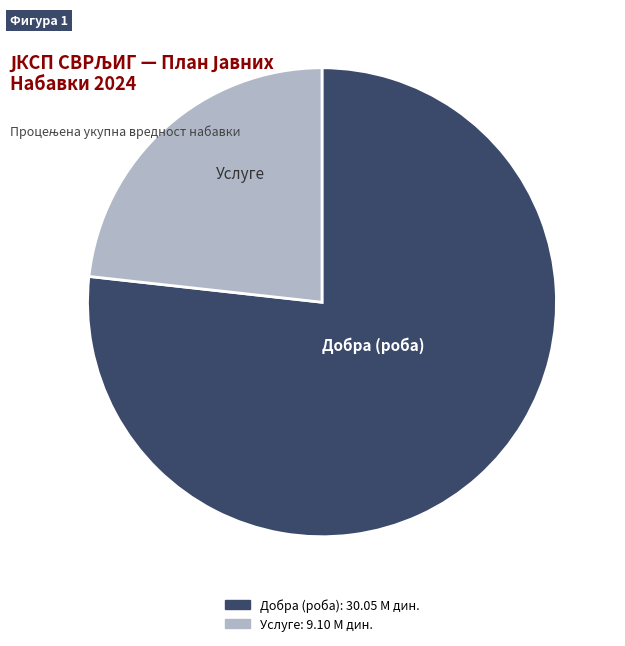

Is there a majority slice in this chart?

Yes